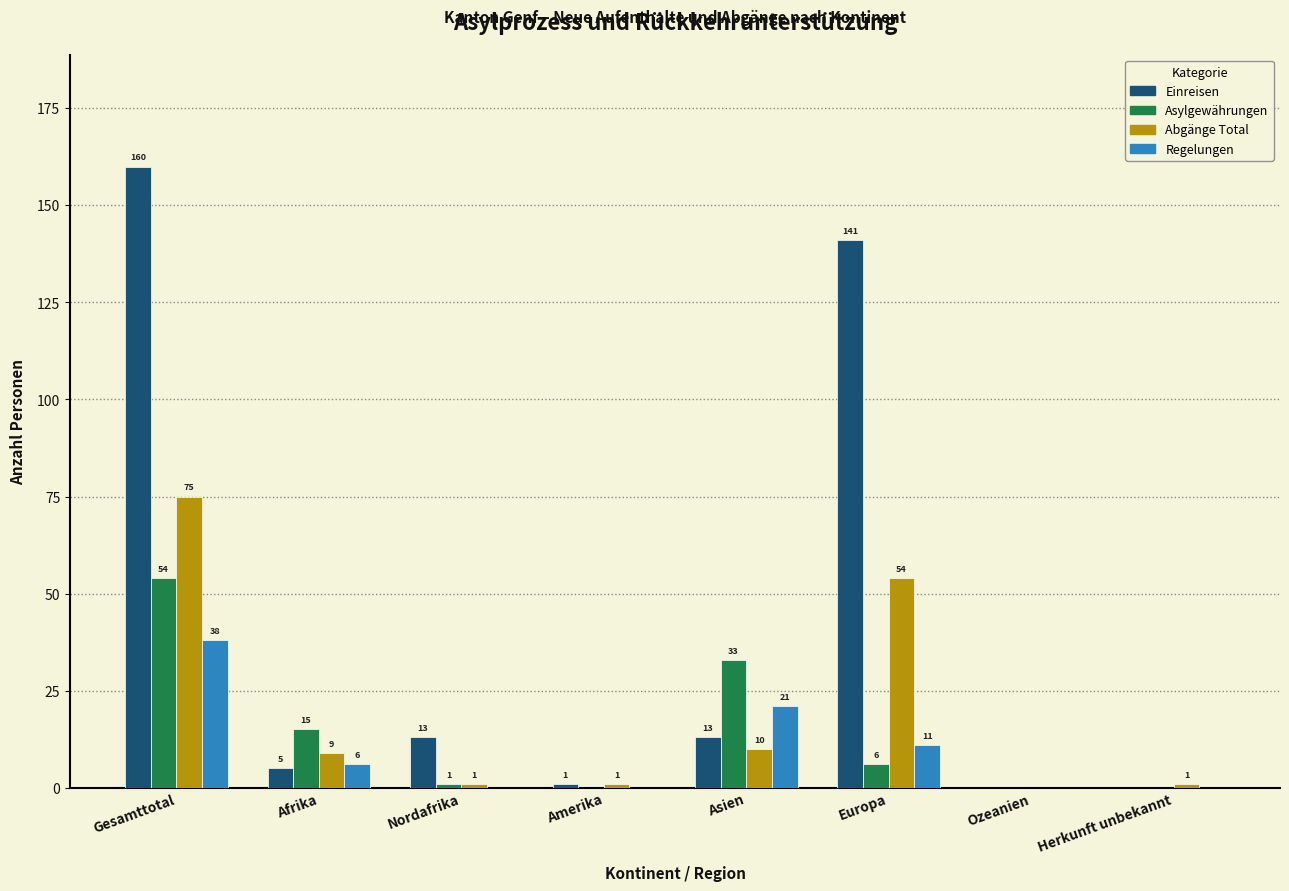

Reading left to right, what are all the values shown in this chart?

Einreisen: Gesamttotal=160	Afrika=5	Nordafrika=13	Amerika=1	Asien=13	Europa=141	Ozeanien=0	Herkunft unbekannt=0
Asylgewährungen: Gesamttotal=54	Afrika=15	Nordafrika=1	Amerika=0	Asien=33	Europa=6	Ozeanien=0	Herkunft unbekannt=0
Abgänge Total: Gesamttotal=75	Afrika=9	Nordafrika=1	Amerika=1	Asien=10	Europa=54	Ozeanien=0	Herkunft unbekannt=1
Regelungen: Gesamttotal=38	Afrika=6	Nordafrika=0	Amerika=0	Asien=21	Europa=11	Ozeanien=0	Herkunft unbekannt=0